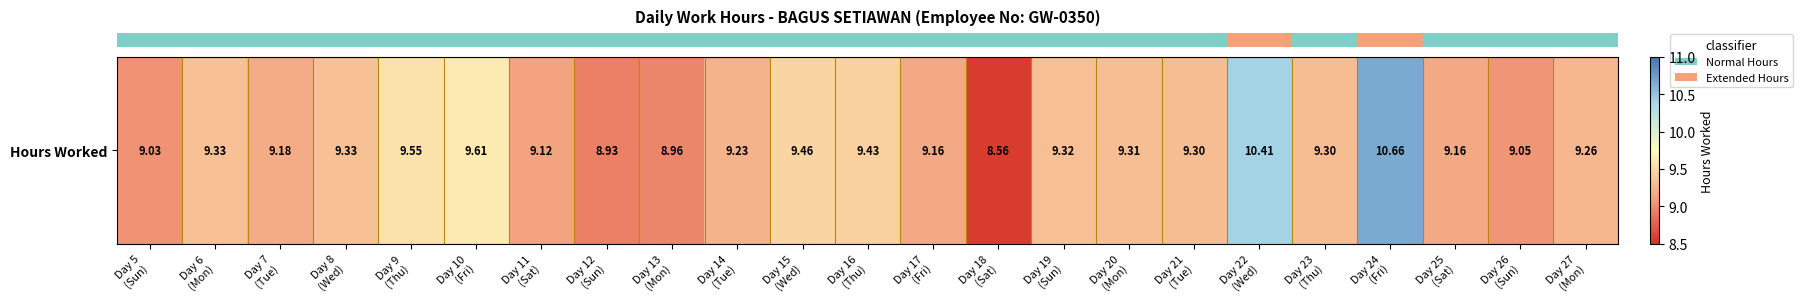

What is the minimum value shown in the chart?

8.6